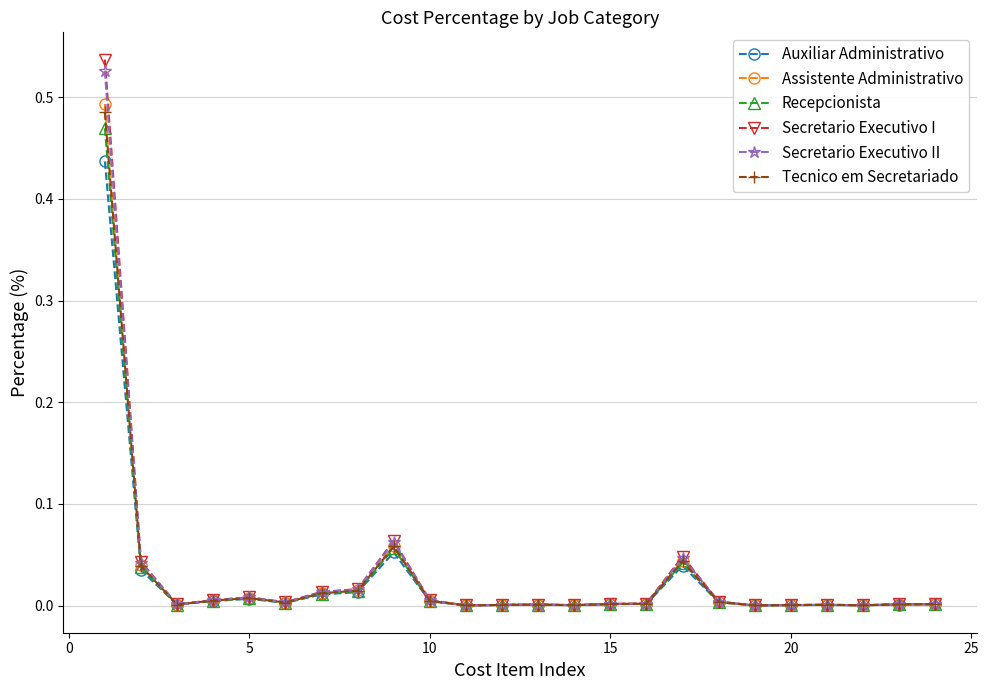

Which series has the widest spread of values?

Secretario Executivo I